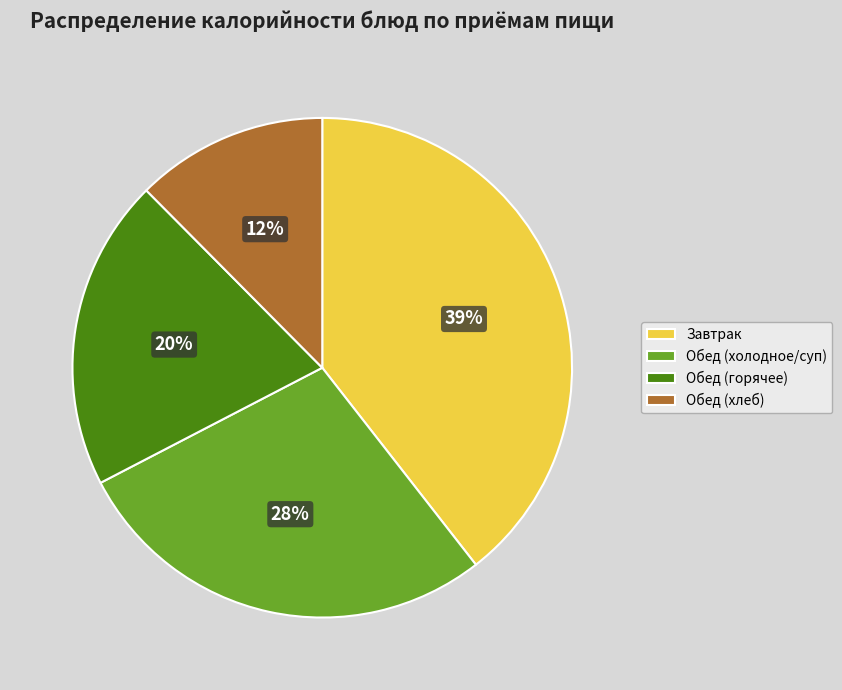

Rank the categories by value from lowest to highest.

Обед (хлеб), Обед (горячее), Обед (холодное/суп), Завтрак